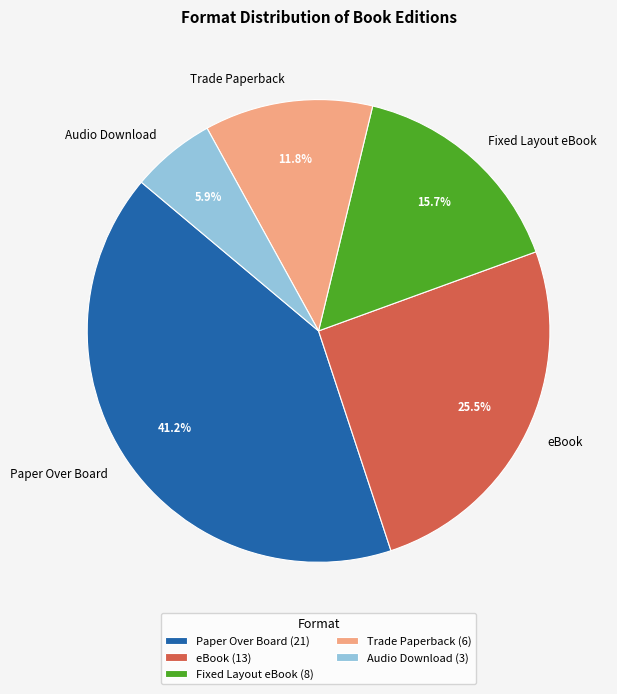

To the nearest percent, what portion does Audio Download represent?

6%